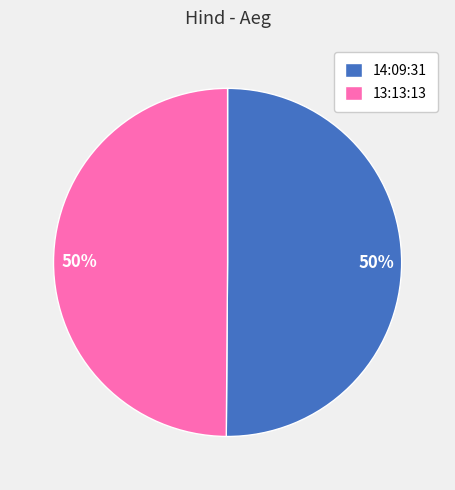

Combined, do 14:09:31 and 13:13:13 account for over 50%?

Yes